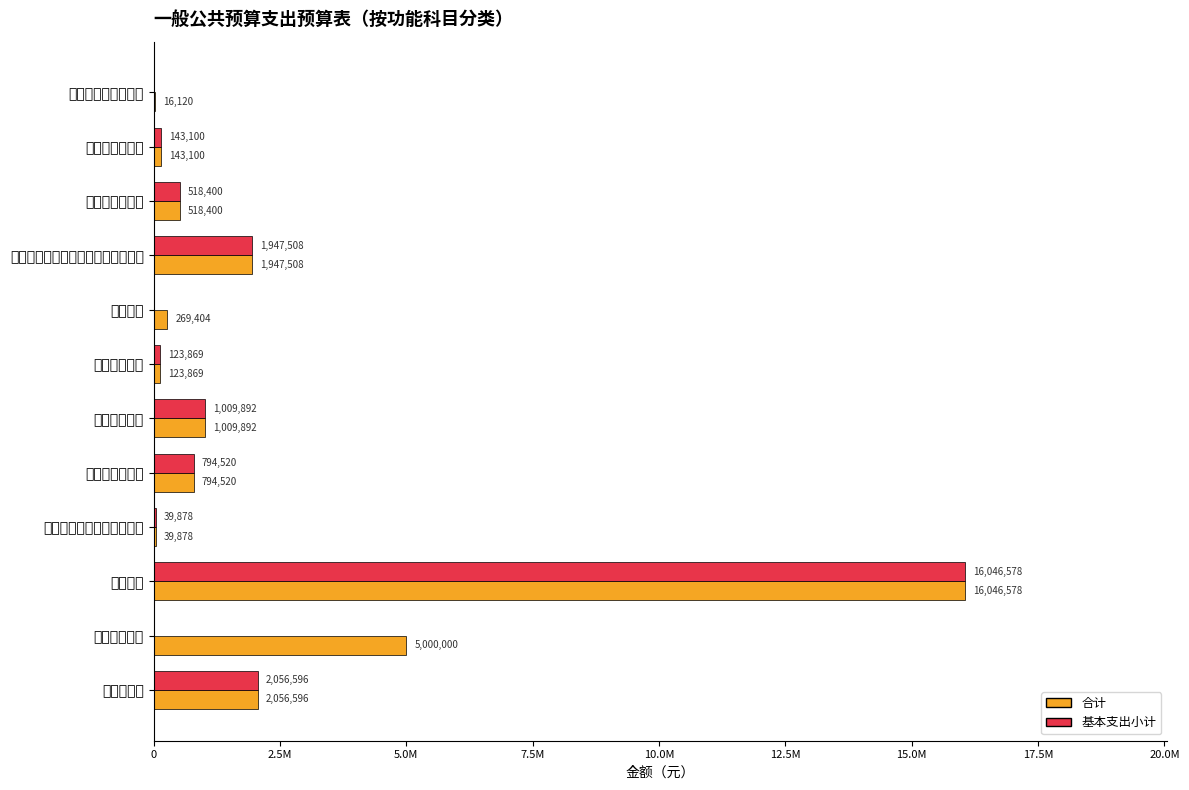

Which series has the widest spread of values?

基本支出小计